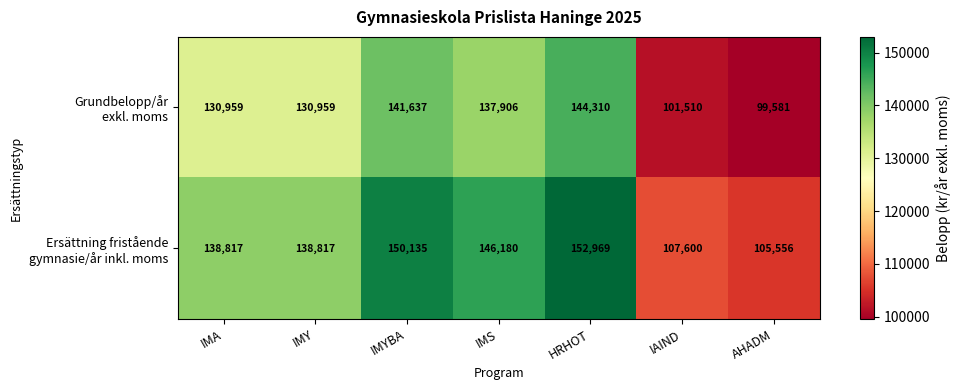

Which label corresponds to the largest value in the chart?

HRHOT